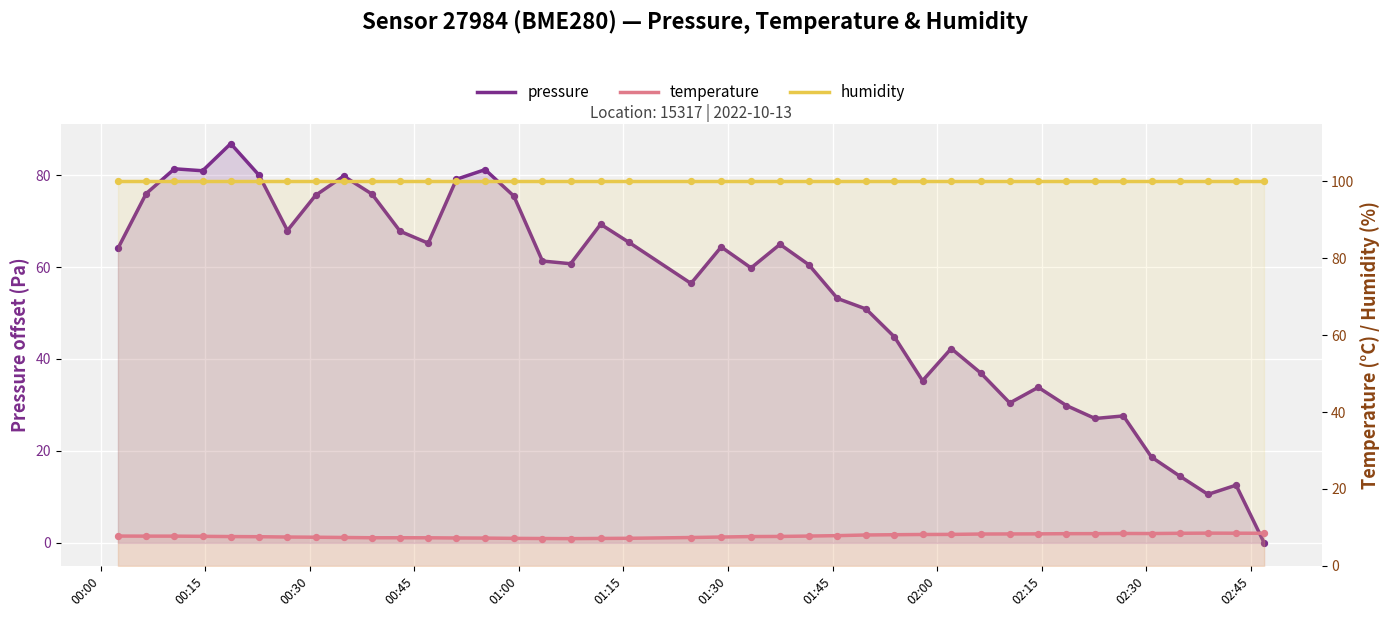

At how many categories does at least one series exceed 57?

40